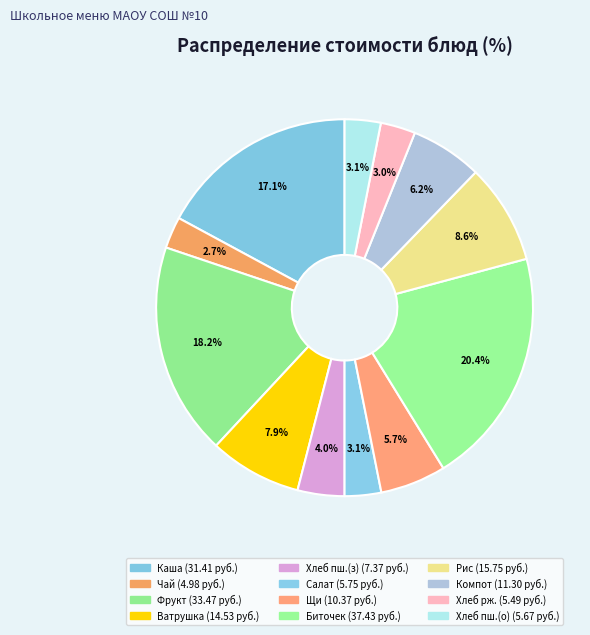

How many slices are in this pie chart?

12